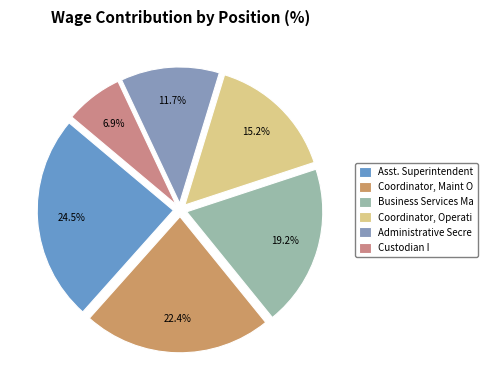

Count the number of slices in the pie.

6